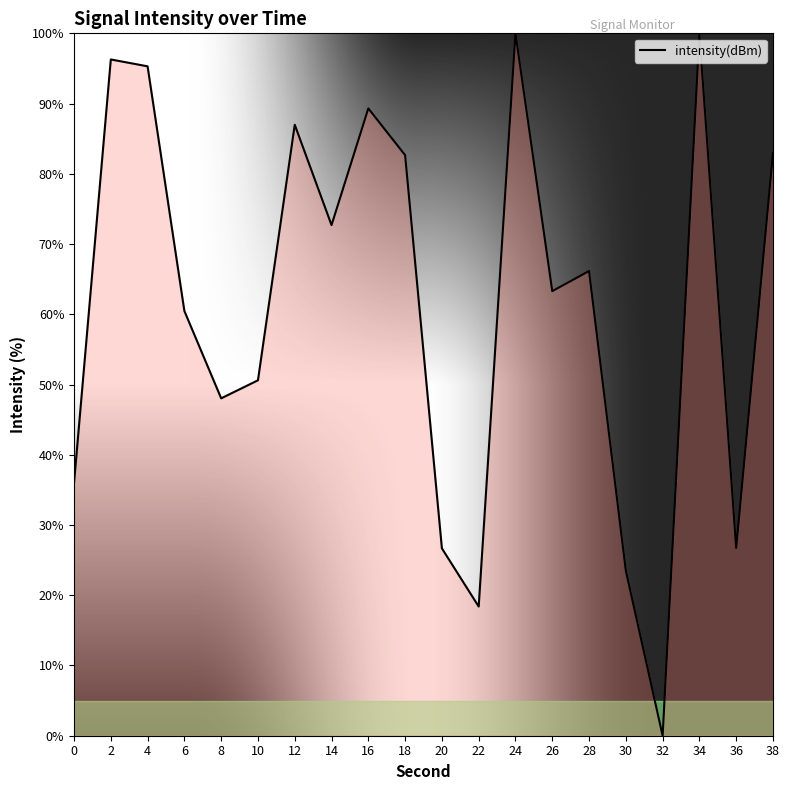

What is the approximate value at 30?

23.5